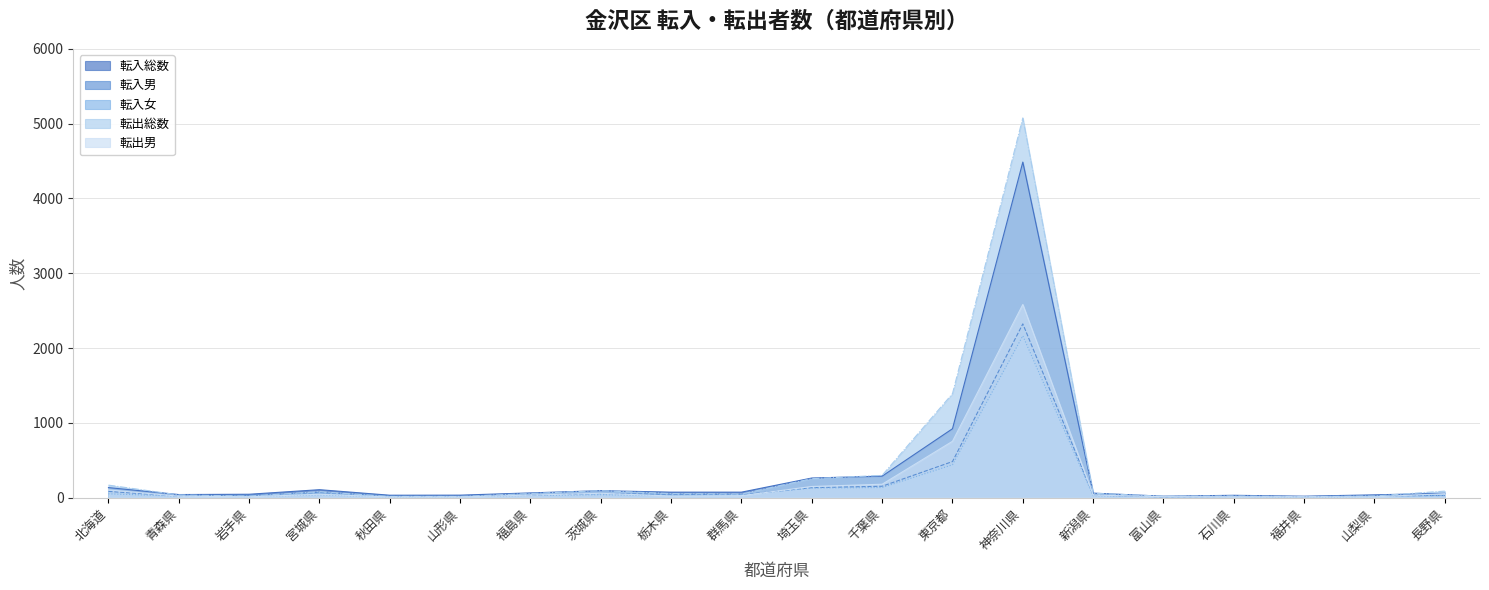

Reading right to left, list all the values displayed in this chart.

転入総数: 長野県=58	山梨県=37	福井県=19	石川県=31	富山県=19	新潟県=60	神奈川県=4486	東京都=921	千葉県=287	埼玉県=262	群馬県=73	栃木県=73	茨城県=93	福島県=63	山形県=33	秋田県=32	宮城県=106	岩手県=45	青森県=41	北海道=134
転入男: 長野県=28	山梨県=23	福井県=13	石川県=16	富山県=10	新潟県=34	神奈川県=2323	東京都=482	千葉県=152	埼玉県=133	群馬県=38	栃木県=45	茨城県=54	福島県=34	山形県=20	秋田県=22	宮城県=69	岩手県=31	青森県=21	北海道=83
転入女: 長野県=30	山梨県=14	福井県=6	石川県=15	富山県=9	新潟県=26	神奈川県=2163	東京都=439	千葉県=135	埼玉県=129	群馬県=35	栃木県=28	茨城県=39	福島県=29	山形県=13	秋田県=10	宮城県=37	岩手県=14	青森県=20	北海道=51
転出総数: 長野県=87	山梨県=22	福井県=13	石川県=23	富山県=19	新潟県=58	神奈川県=5076	東京都=1390	千葉県=298	埼玉県=253	群馬県=48	栃木県=54	茨城県=93	福島県=55	山形県=15	秋田県=15	宮城県=79	岩手県=21	青森県=36	北海道=167
転出男: 長野県=53	山梨県=10	福井県=9	石川県=11	富山県=12	新潟県=34	神奈川県=2582	東京都=753	千葉県=179	埼玉県=149	群馬県=26	栃木県=21	茨城県=58	福島県=34	山形県=9	秋田県=8	宮城県=45	岩手県=11	青森県=19	北海道=103